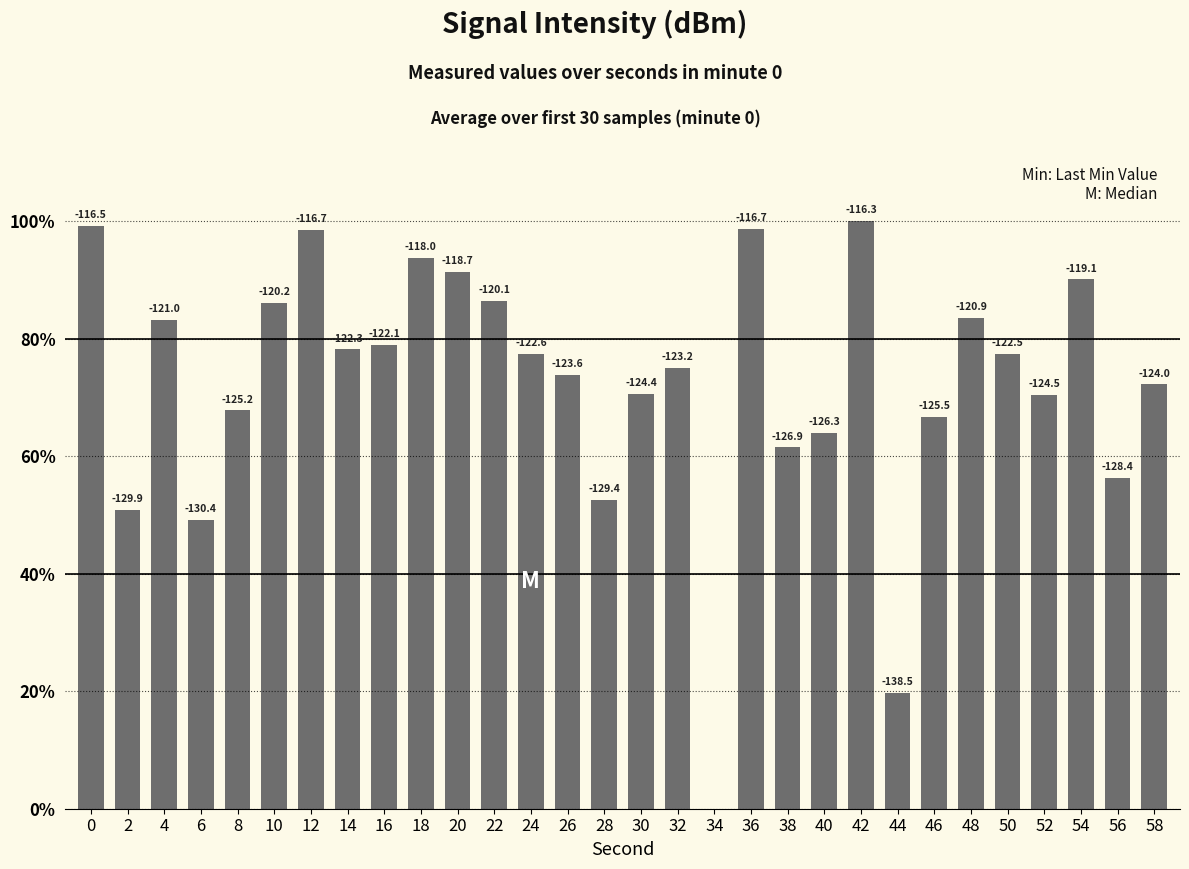

How many distinct data groups are displayed?

1